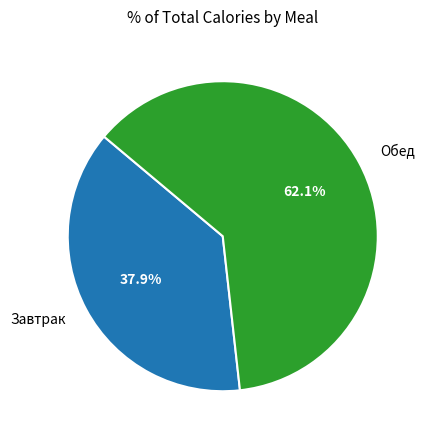

Rank the categories by value from lowest to highest.

Завтрак, Обед